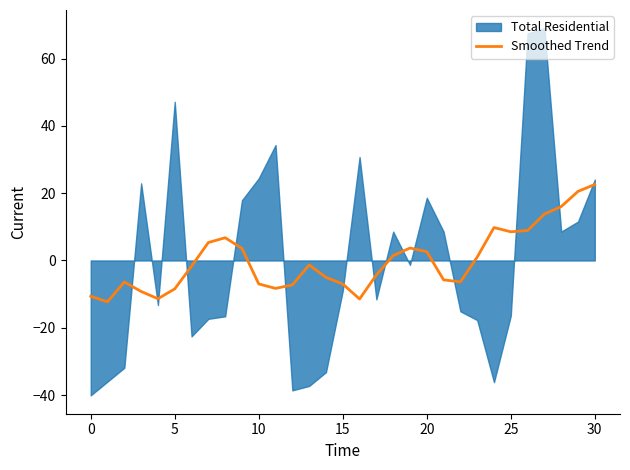

What is the minimum value for Smoothed Trend?

-12.3